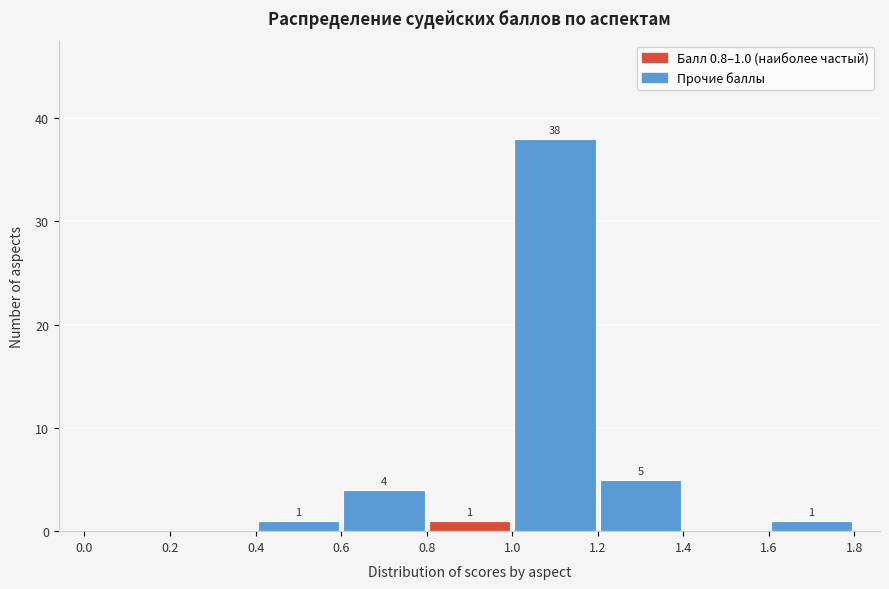

Over which range of the x-axis is the bar tallest?

1.0 to 1.2